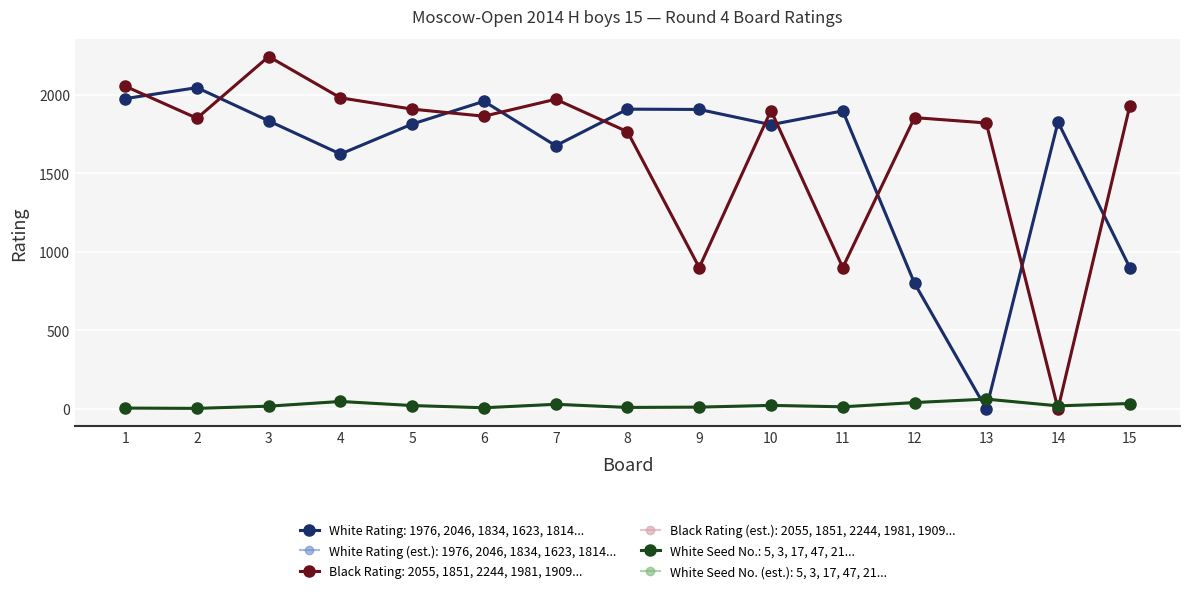

Which series changed the most between 1 and 13?

White Rating